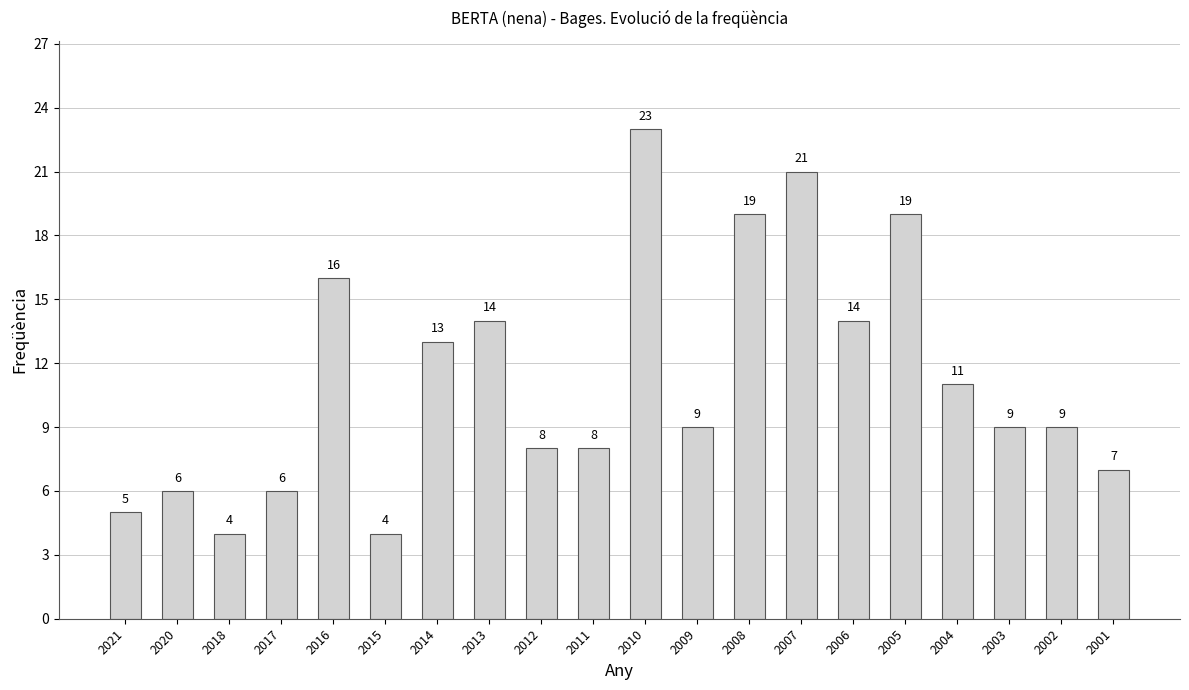

What is the approximate value at 2011, to the nearest 10?

10